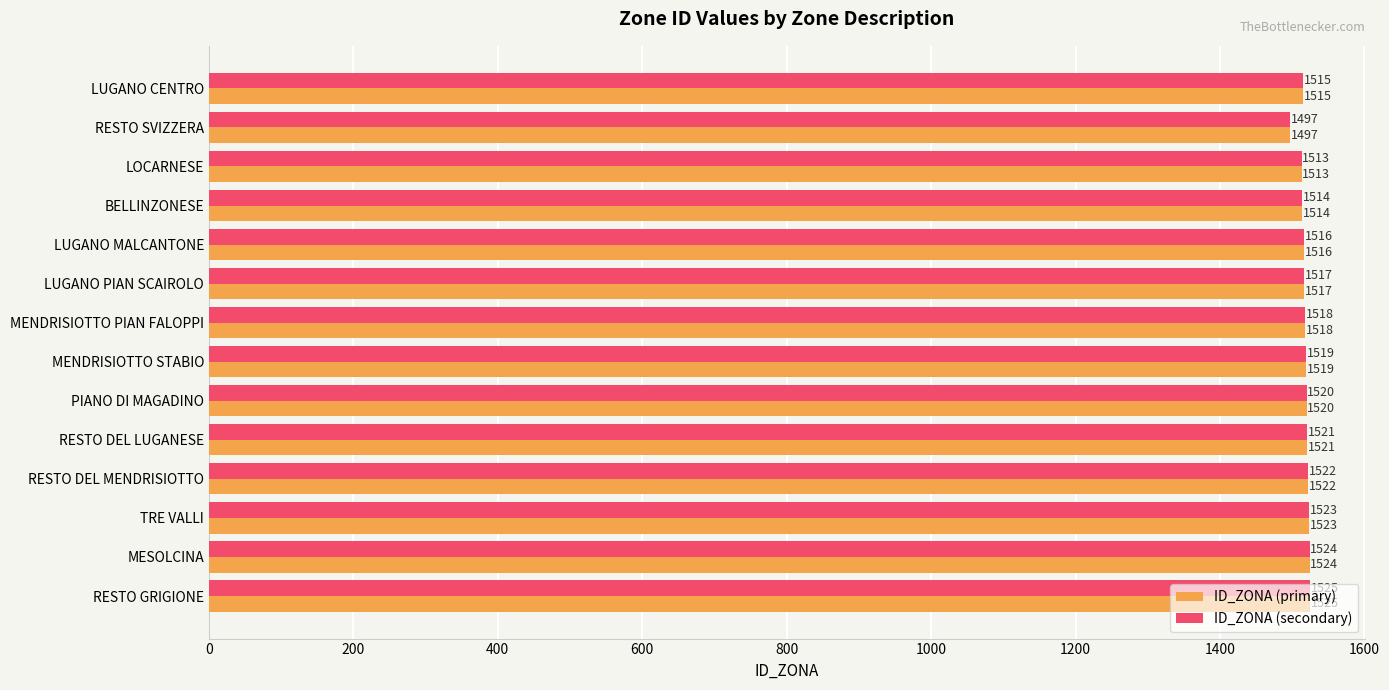

What is the average value of the ID_ZONA (primary) series?

1517